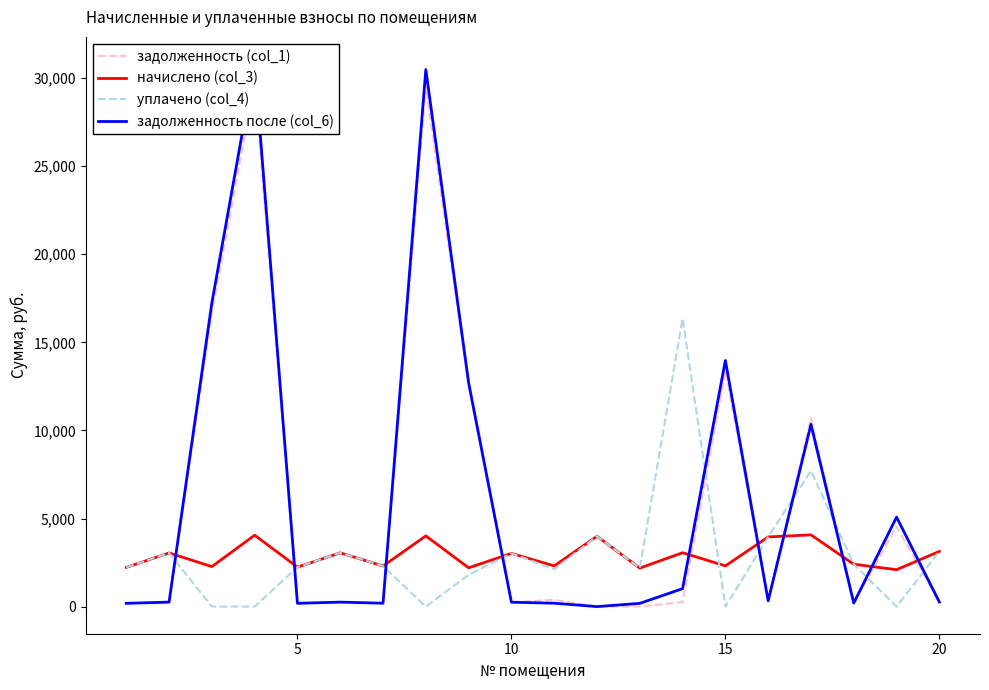

What is the highest value of the уплачено (col_4) series?

16351.4